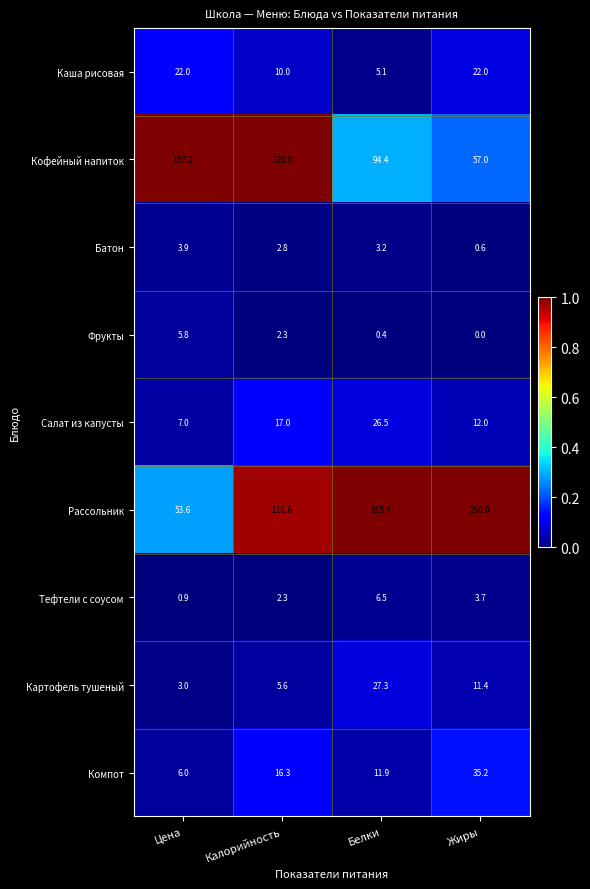

What is the average value of the Рассольник series?

183.9